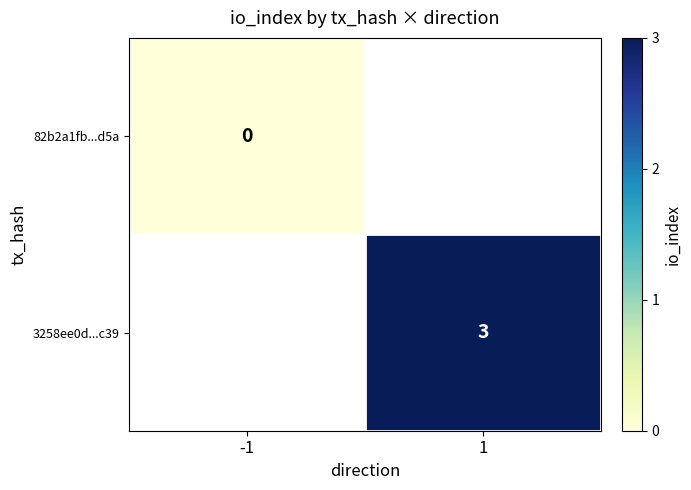

The 3258ee0d...c39 series shows 3 at 1. True or false?

True